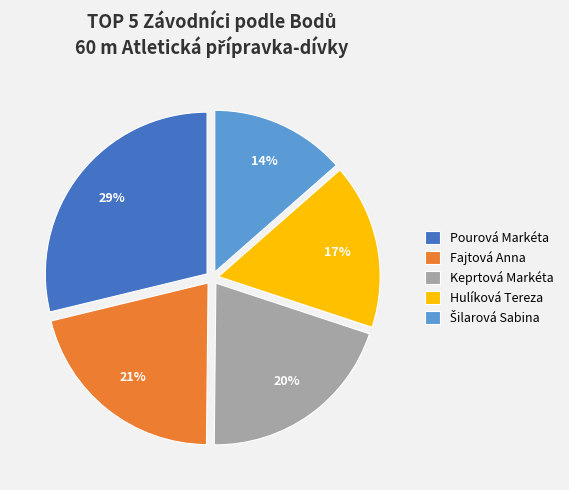

What is the largest slice in the pie chart?

Pourová Markéta